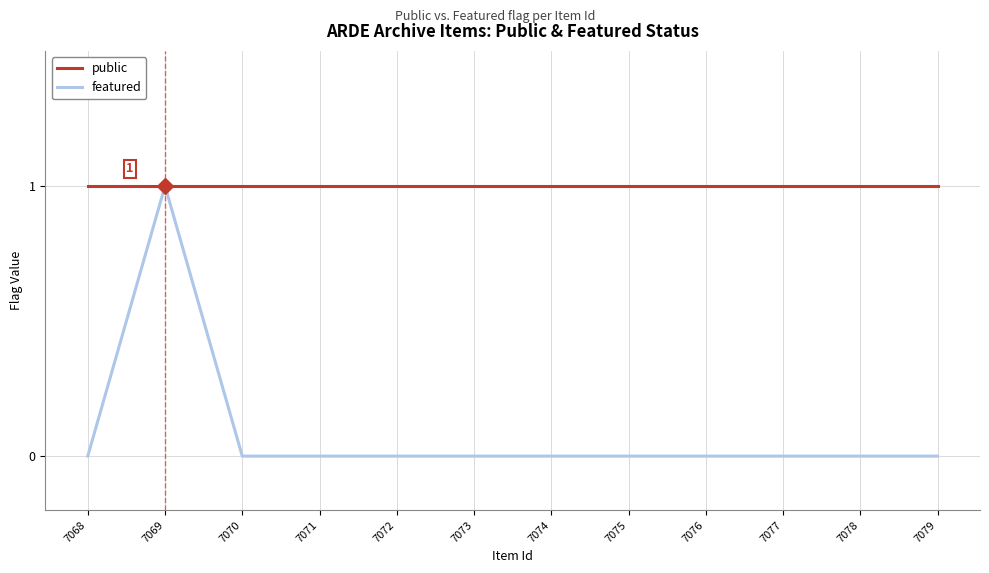

Reading left to right, extract all data points from this chart.

public: 1	1	1	1	1	1	1	1	1	1	1	1
featured: 0	1	0	0	0	0	0	0	0	0	0	0